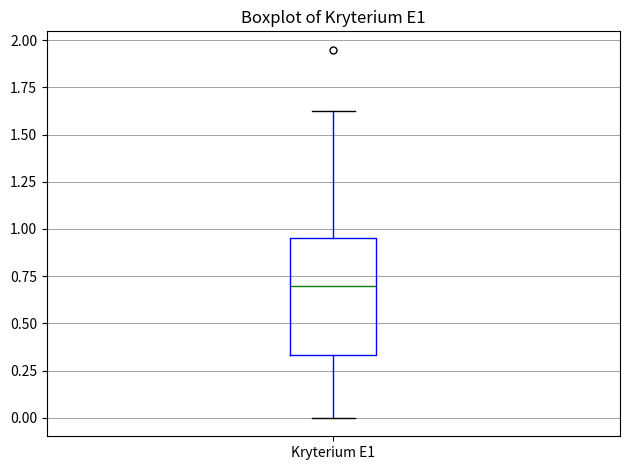

Read this box plot against the y-axis: the position of the median line, the range covered by the box, and the ends of both whiskers. The values are not printed on the chart, so give them approximately, as read against the axis.

median 0.70, box 0.35 to 0.95, whiskers 0.00 to 1.65